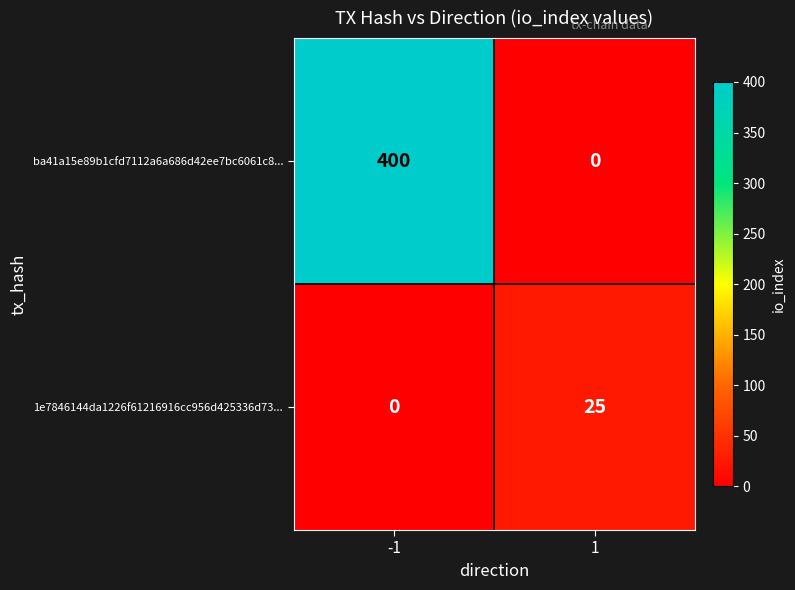

Reading left to right, what are all the values shown in this chart?

ba41a15e89b1cfd7112a6a686d42ee7bc6061c8...: -1=400	1=0
1e7846144da1226f61216916cc956d425336d73...: -1=0	1=25